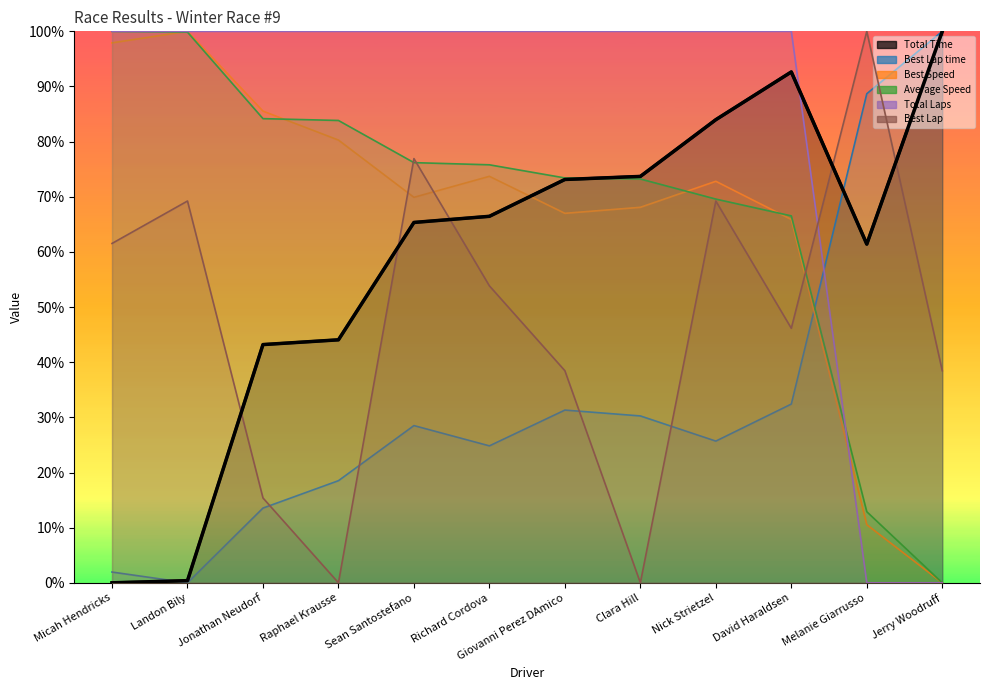

Between Richard Cordova and Jerry Woodruff, which is larger?

Jerry Woodruff